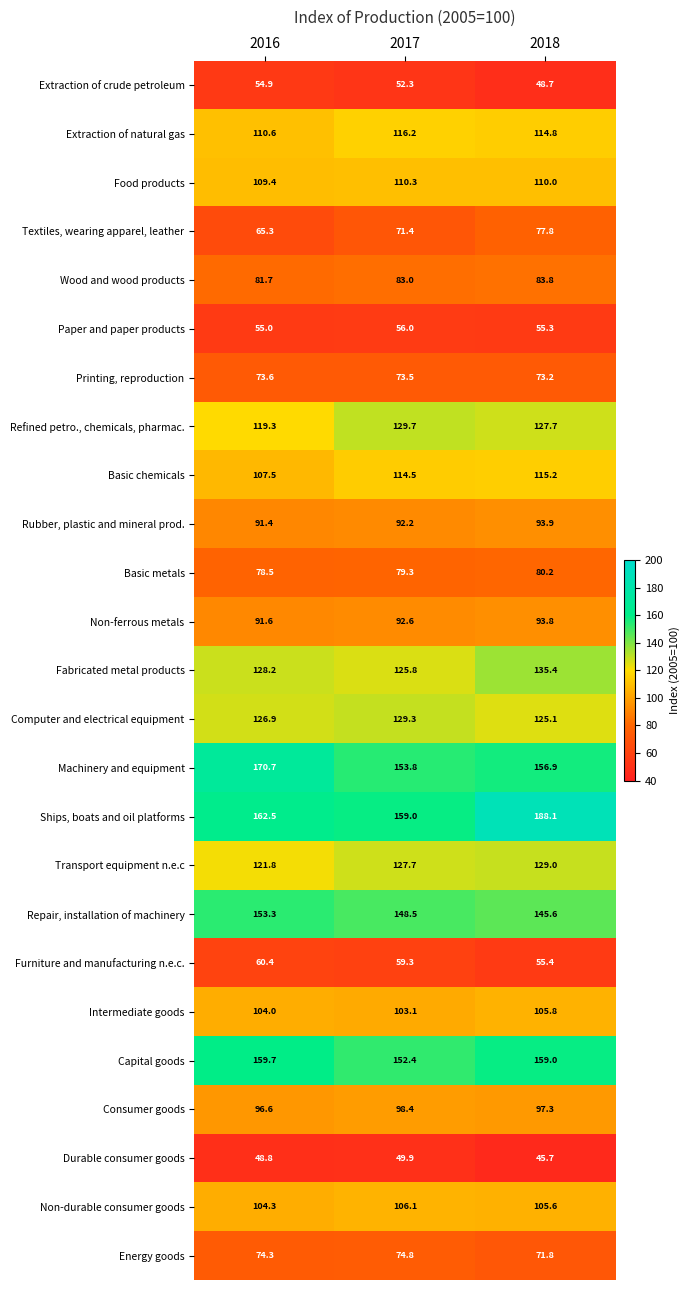

What is the sum of the Non-ferrous metals values at 2016 and 2017?

184.2